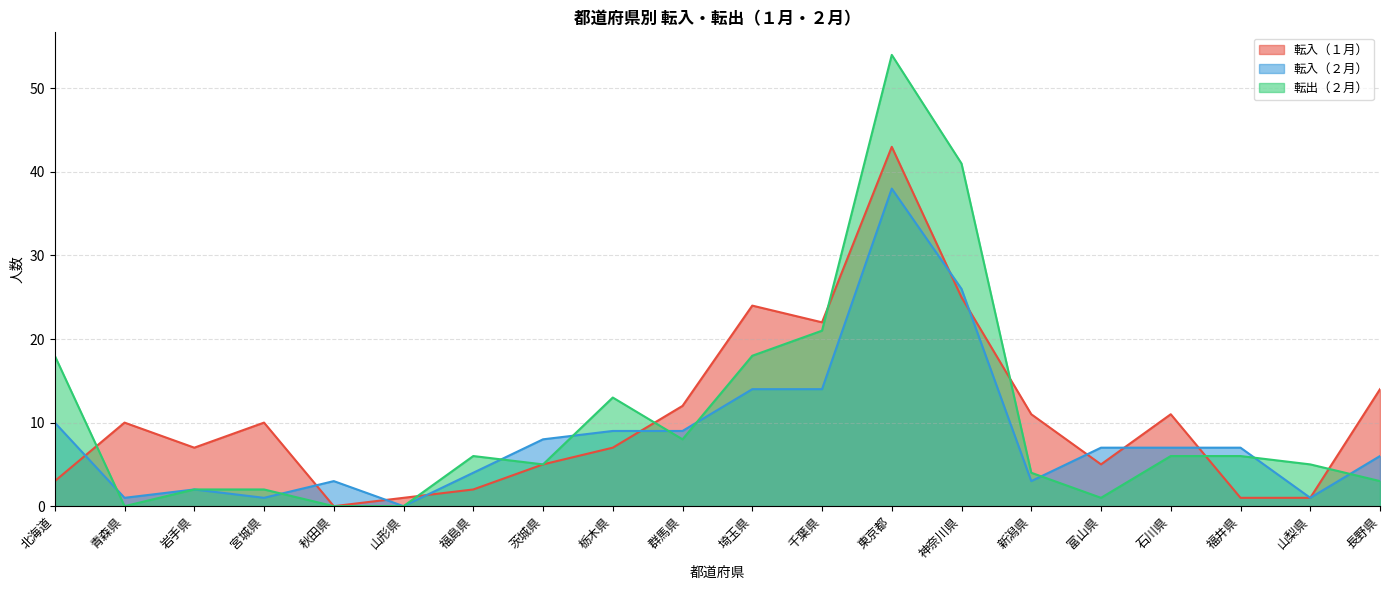

What are all the series names shown in the legend?

転入（１月）, 転入（２月）, 転出（２月）